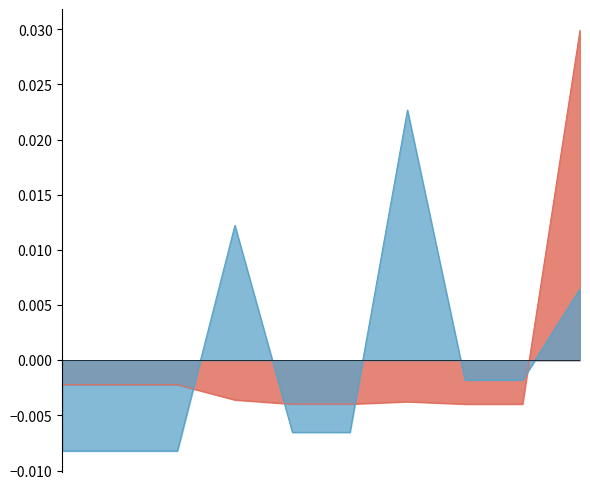

How many lines are shown in the chart?

2